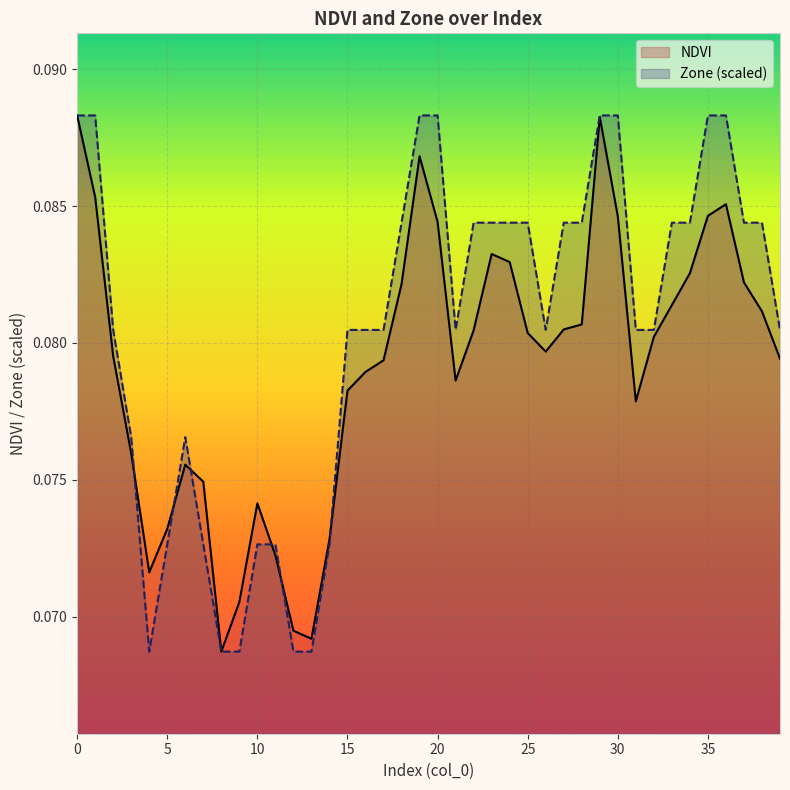

Which series has the largest total across all categories?

Zone (scaled)